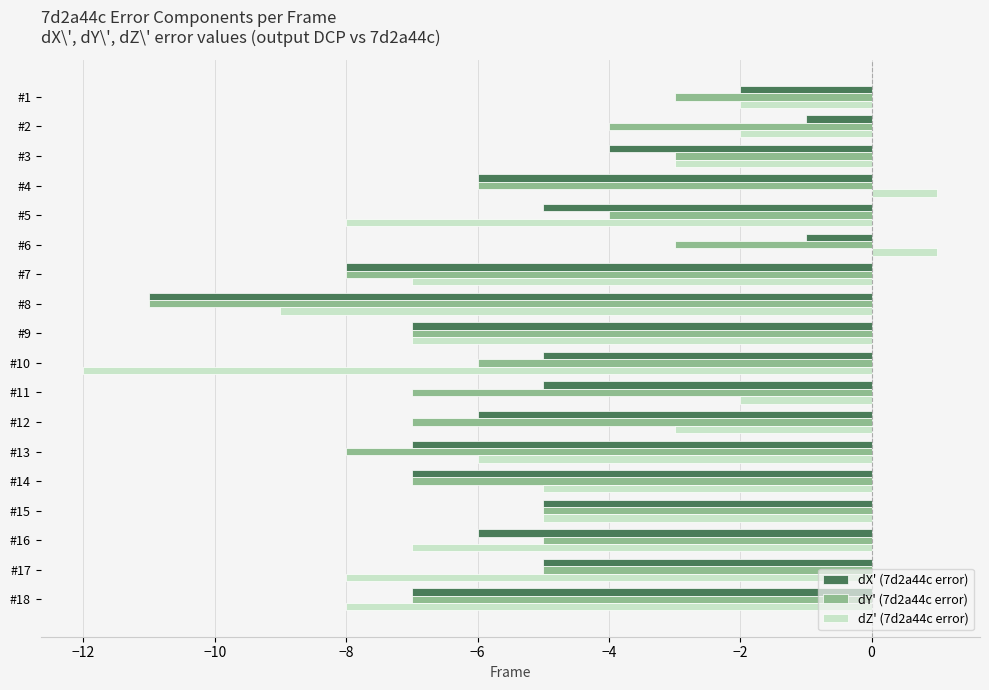

List the series in order of their peak value, highest first.

dZ' (7d2a44c error), dX' (7d2a44c error), dY' (7d2a44c error)